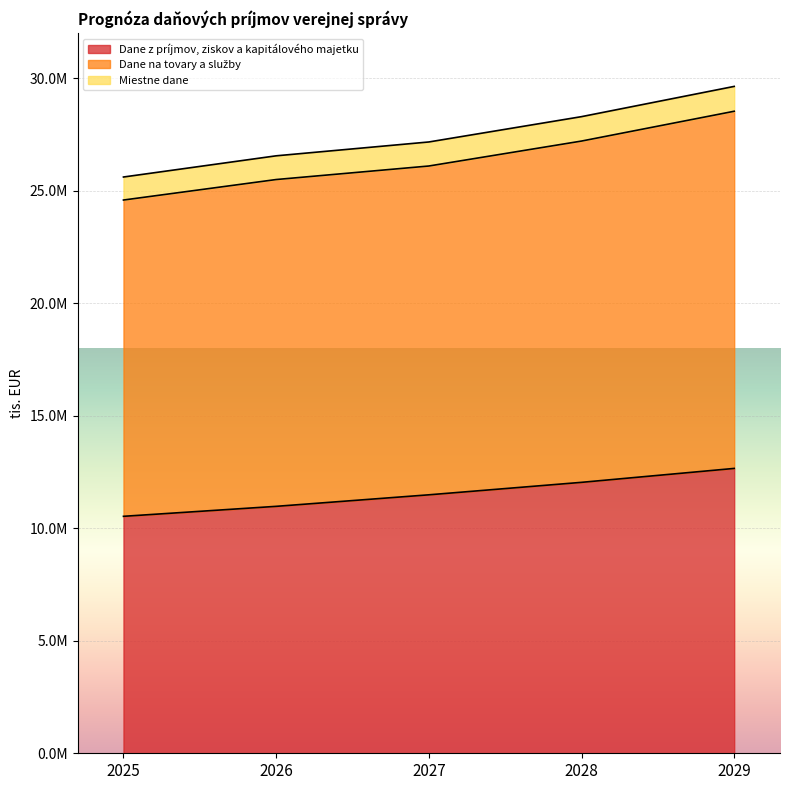

What is the maximum value for Dane z príjmov, ziskov a kapitálového majetku?

12663174